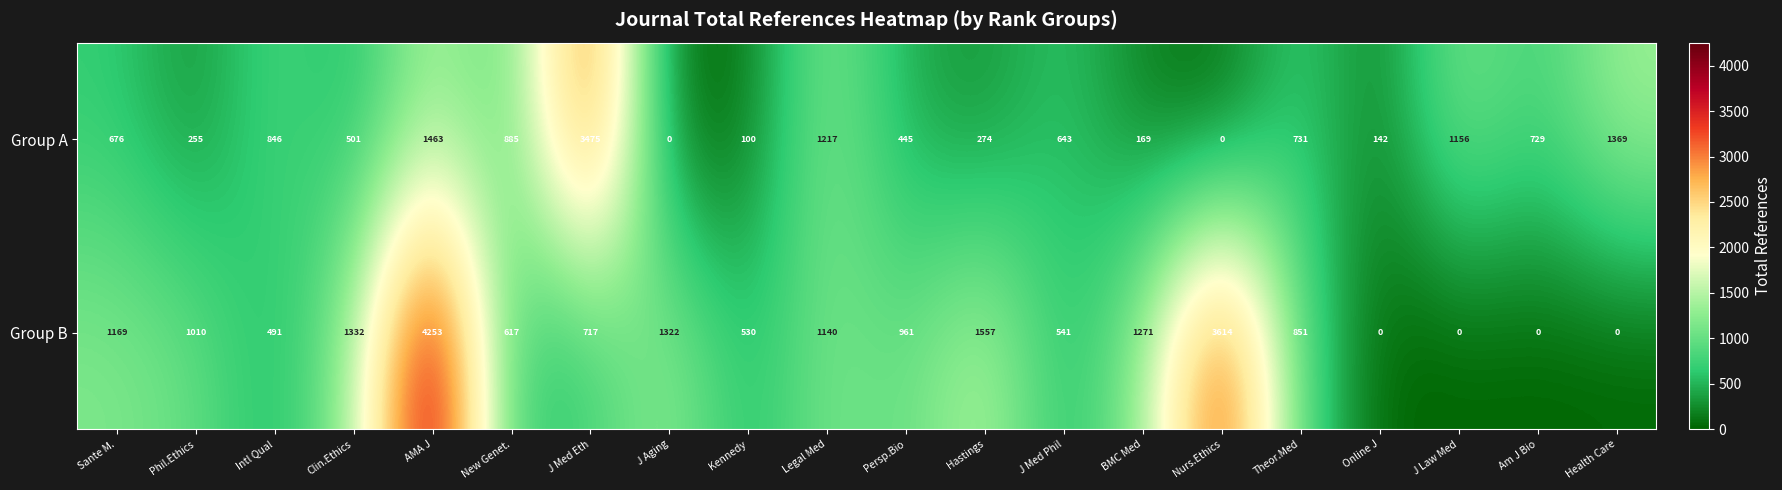

What is the maximum value shown in the chart?

4253